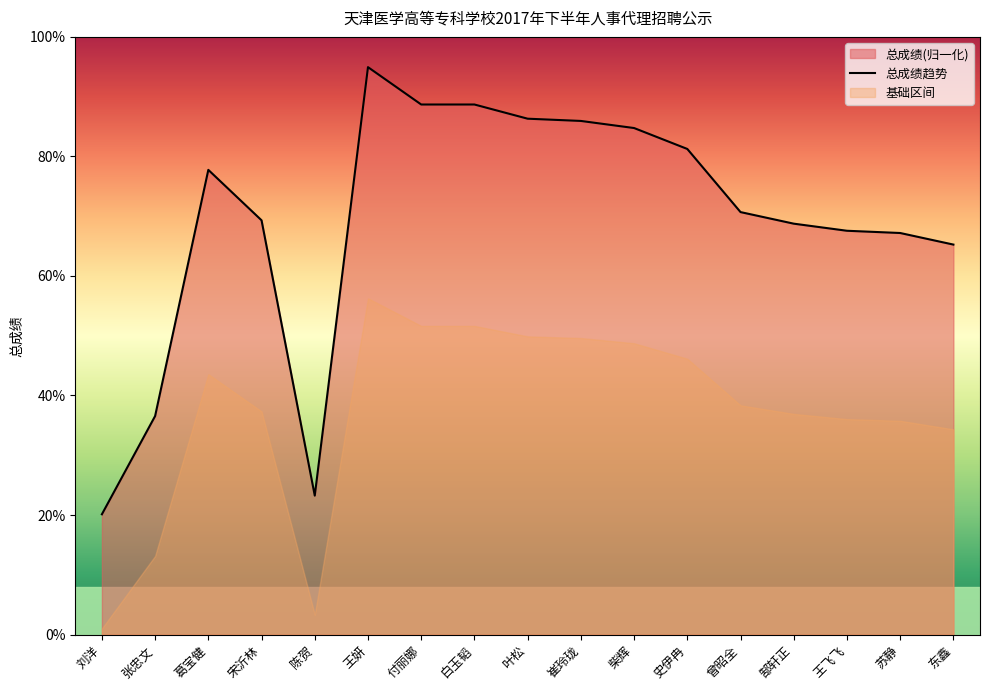

Which label corresponds to the largest value in the chart?

王妍